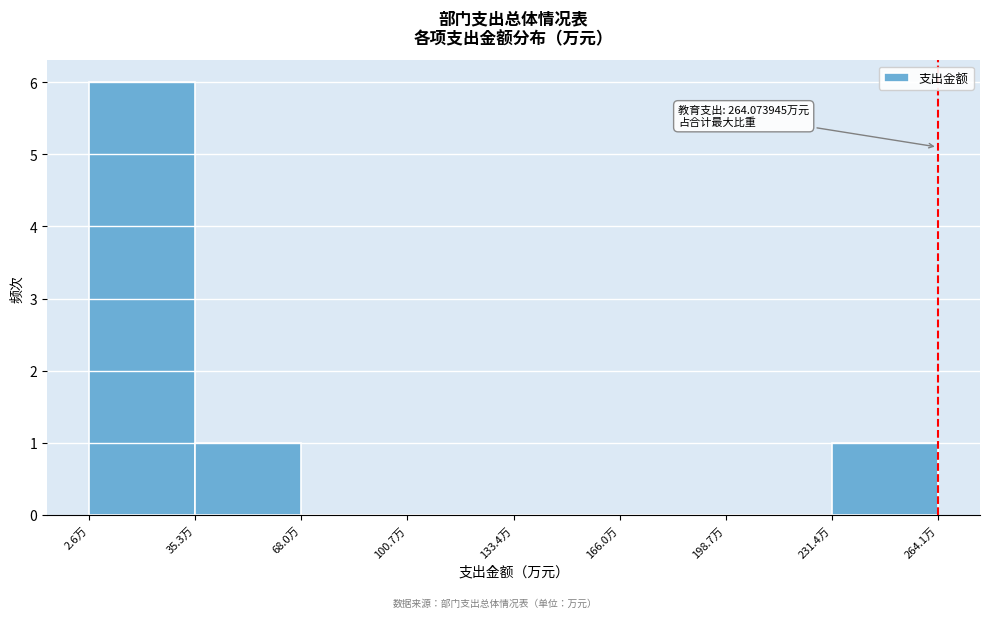

Over which range of the x-axis is the bar tallest?

5 to 35